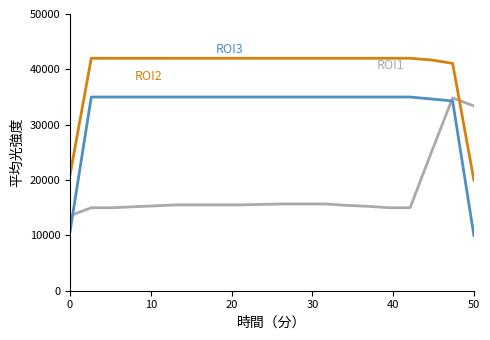

What is the smallest value displayed?

10000.0